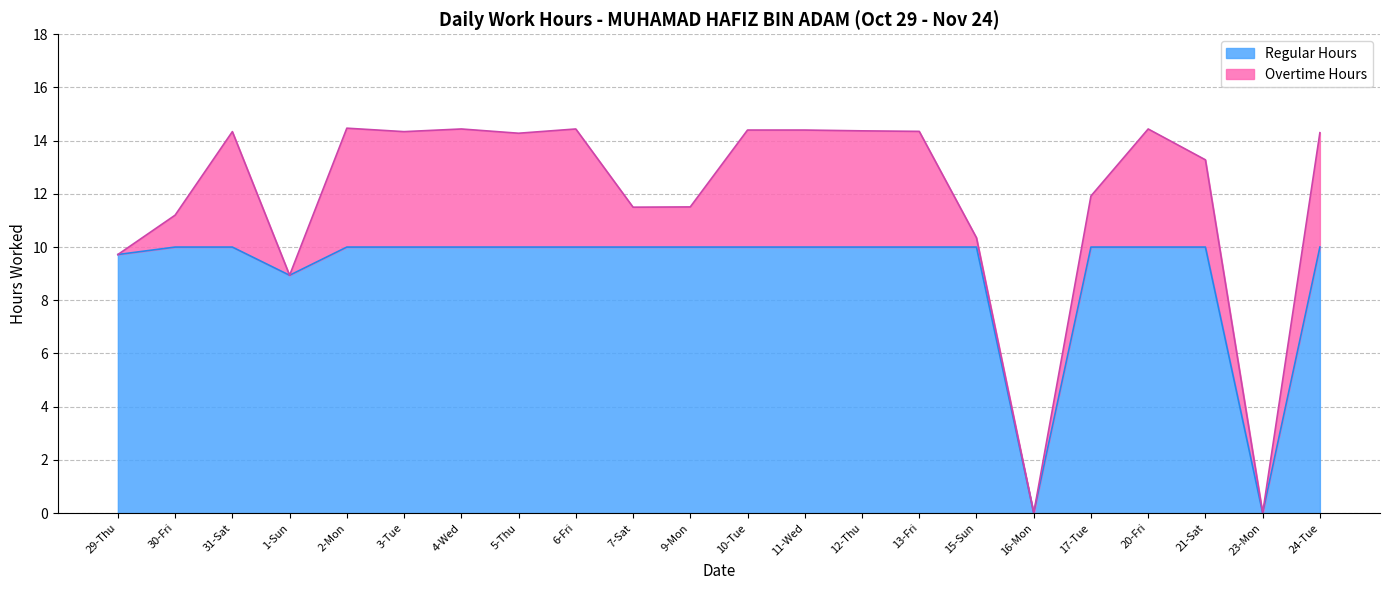

Reading right to left, what are all the values shown in this chart?

10.0	0.0	10.0	10.0	10.0	0.0	10.0	10.0	10.0	10.0	10.0	10.0	10.0	10.0	10.0	10.0	10.0	10.0	8.9	10.0	10.0	9.7